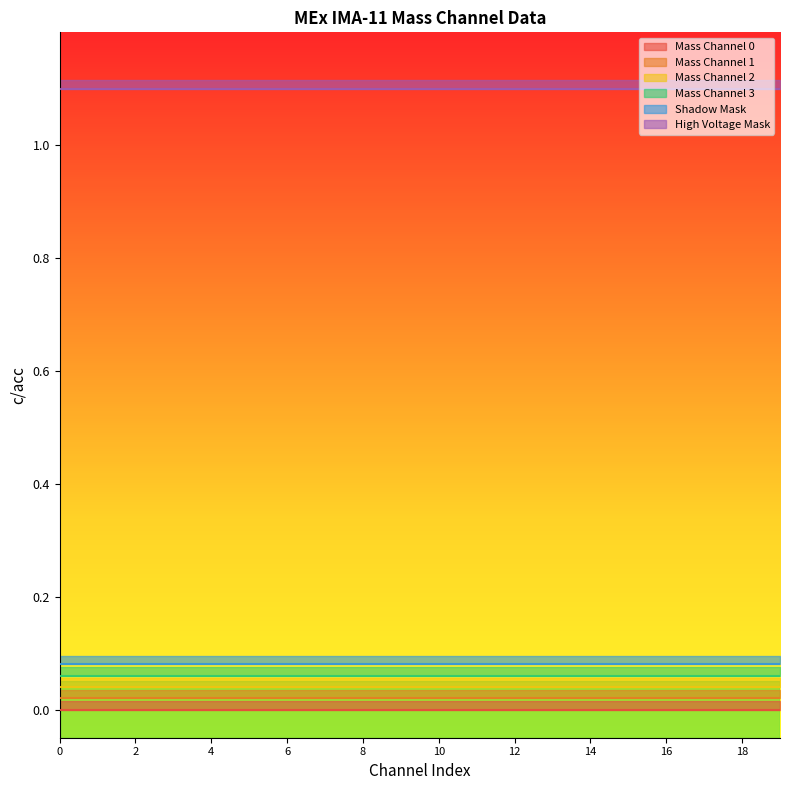

Is it true that Mass Channel 1 equals 0 at 13?

True